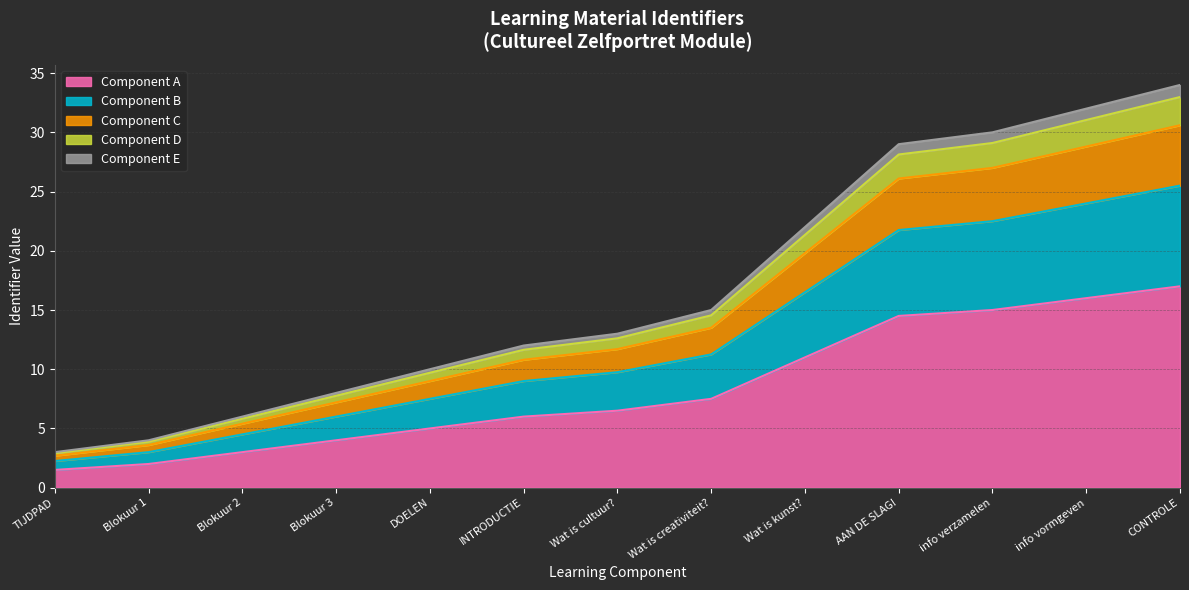

The value at Blokuur 3 is 3.5. True or false?

False